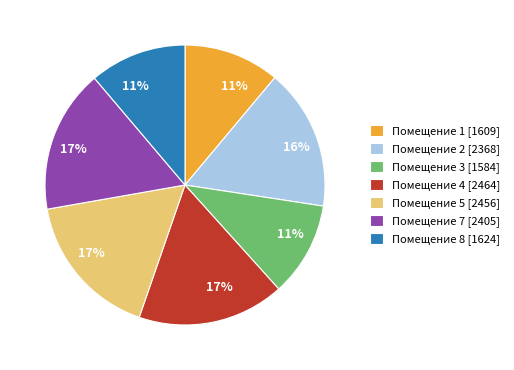

Which has a higher value, Помещение 2 [2368] or Помещение 4 [2464]?

Помещение 4 [2464]